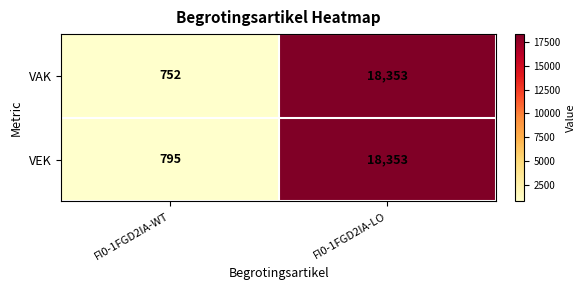

Count the number of data series in this chart.

2